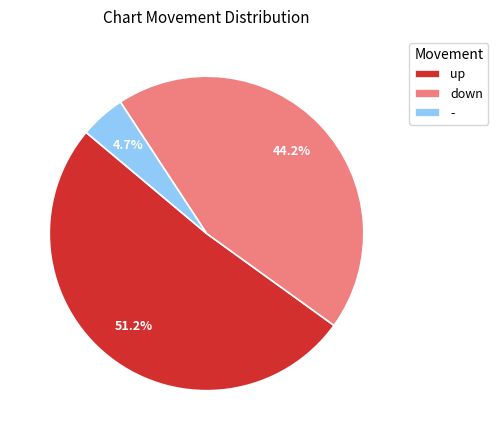

Rank the categories by value from highest to lowest.

up, down, -